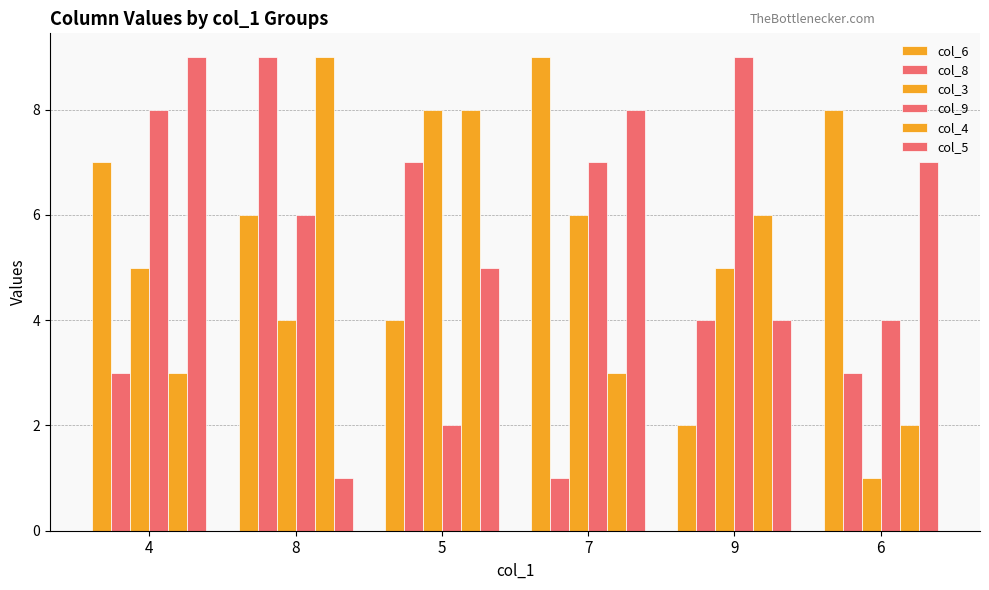

What is the difference between the maximum and minimum values in the col_6 series?

7